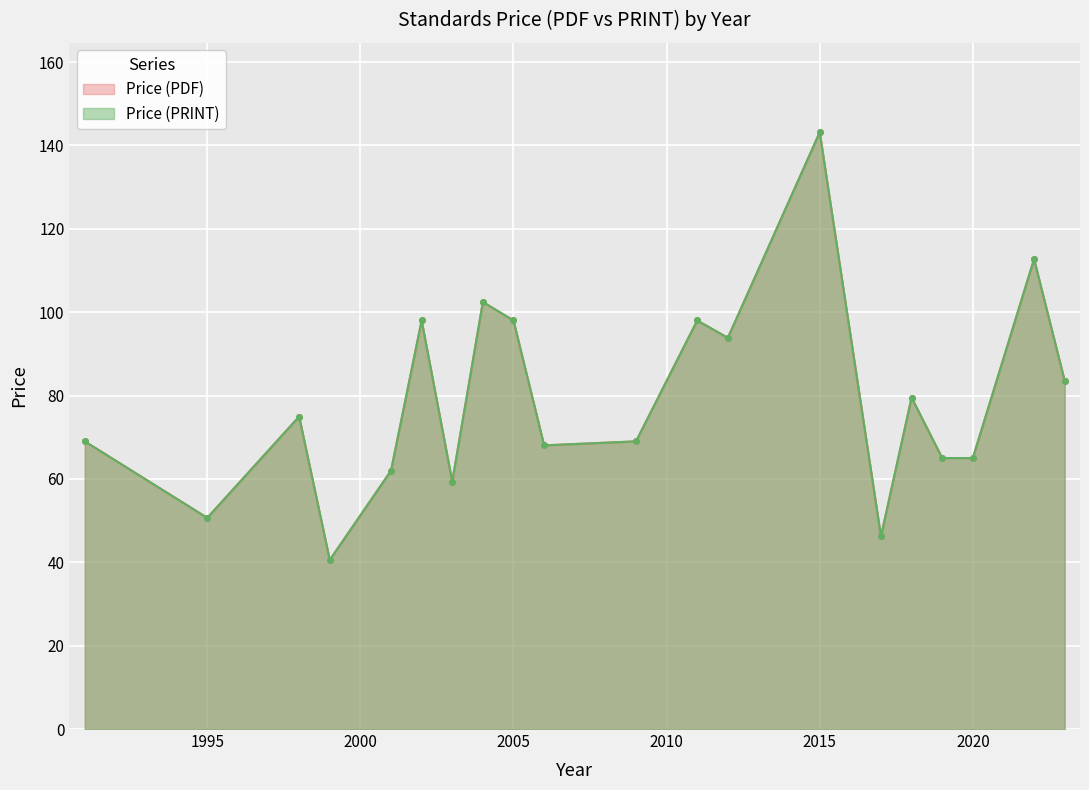

How many lines are shown in the chart?

2